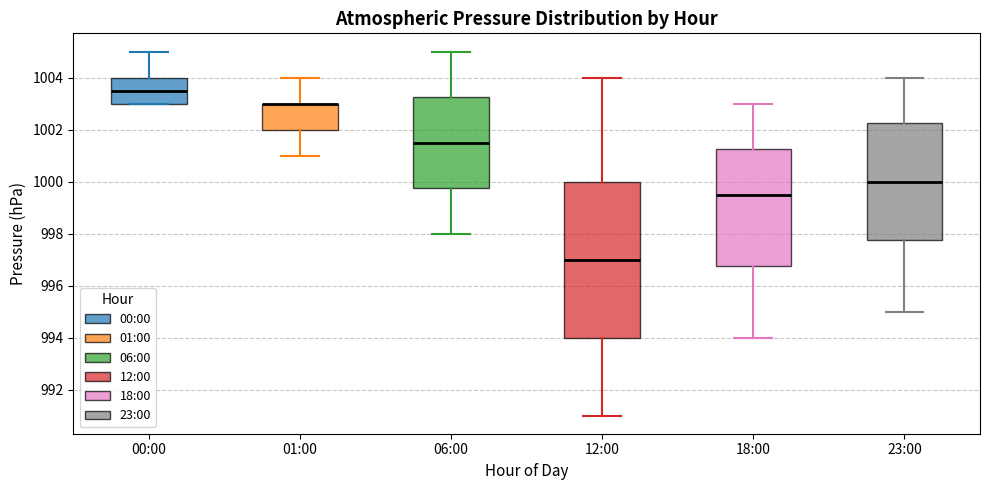

Reading left to right, read every box against the y-axis: the position of its median line, the range the box covers, and the ends of its whiskers. The values are not printed on the chart, so give them approximately, as read against the axis.

00:00: median 1003.6, box 1003.0 to 1004.0, whiskers 1003.0 to 1005.0
01:00: median 1003.0 (drawn on the box's upper edge), box 1002.0 to 1003.0, whiskers 1001.0 to 1004.0
06:00: median 1001.6, box 999.8 to 1003.2, whiskers 998.0 to 1005.0
12:00: median 997.0, box 994.0 to 1000.0, whiskers 991.0 to 1004.0
18:00: median 999.6, box 996.8 to 1001.2, whiskers 994.0 to 1003.0
23:00: median 1000.0, box 997.8 to 1002.2, whiskers 995.0 to 1004.0